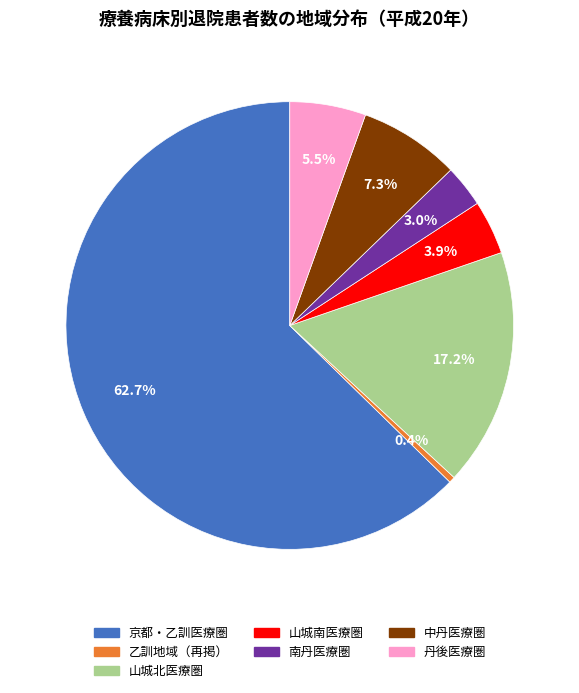

Between 京都・乙訓医療圏 and 丹後医療圏, which is larger?

京都・乙訓医療圏